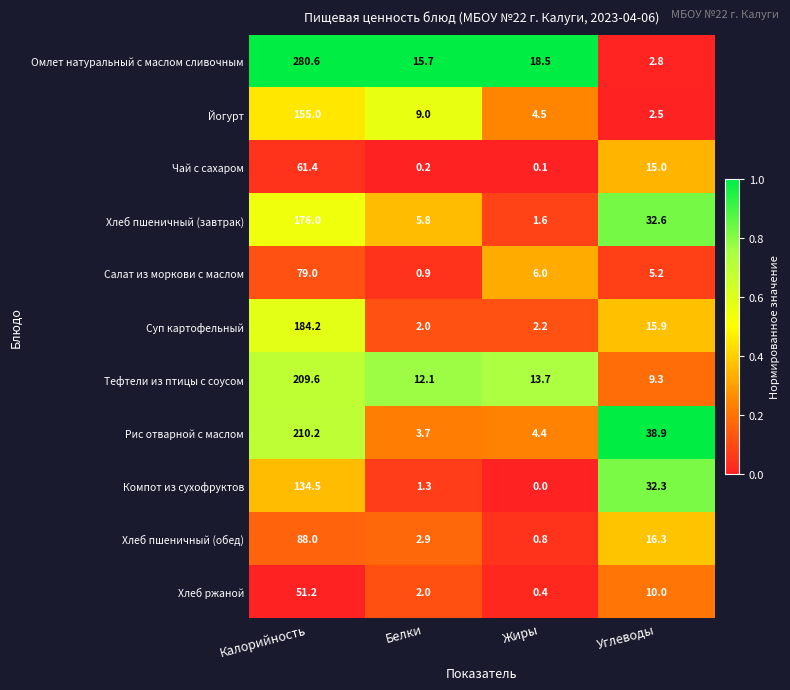

Which series changed the most between Калорийность and Белки?

Омлет натуральный с маслом сливочным